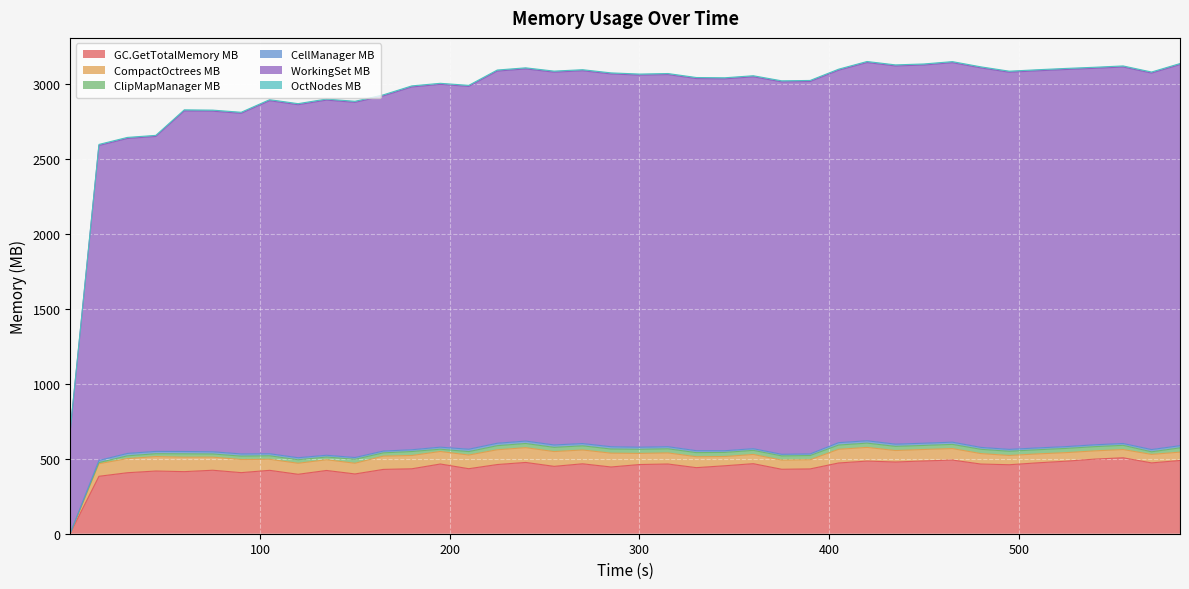

What is the total value across all series at 495.02?

3085.6